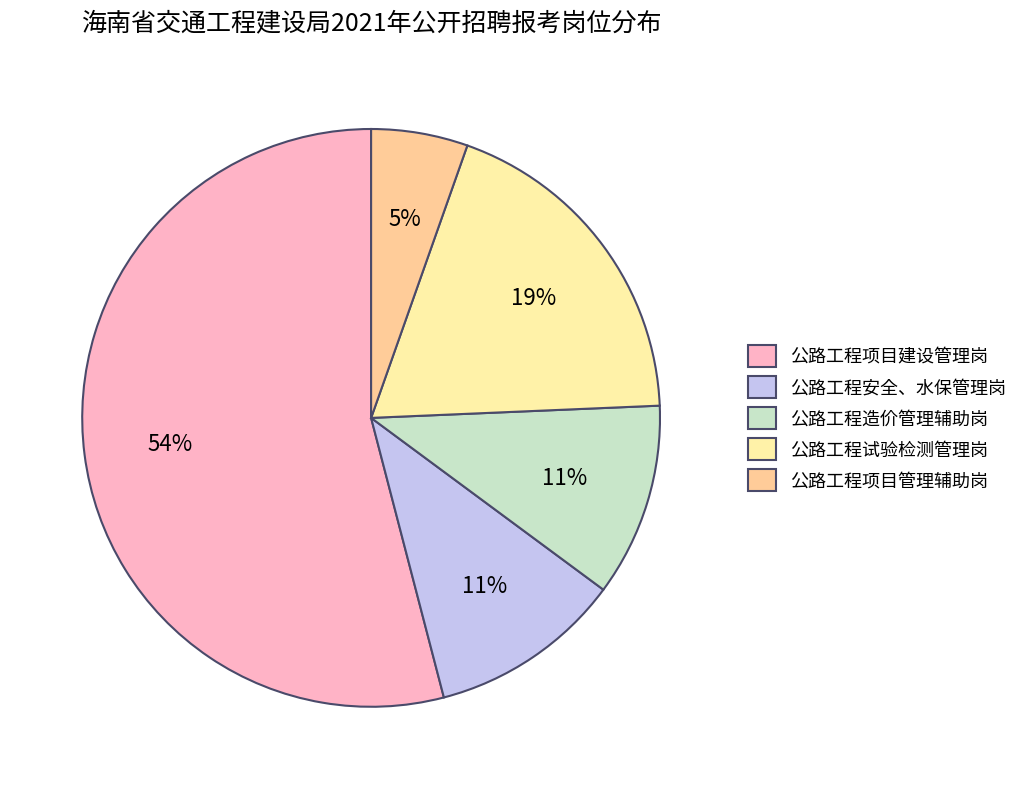

Does 公路工程安全、水保管理岗 account for over 50% of the chart?

No